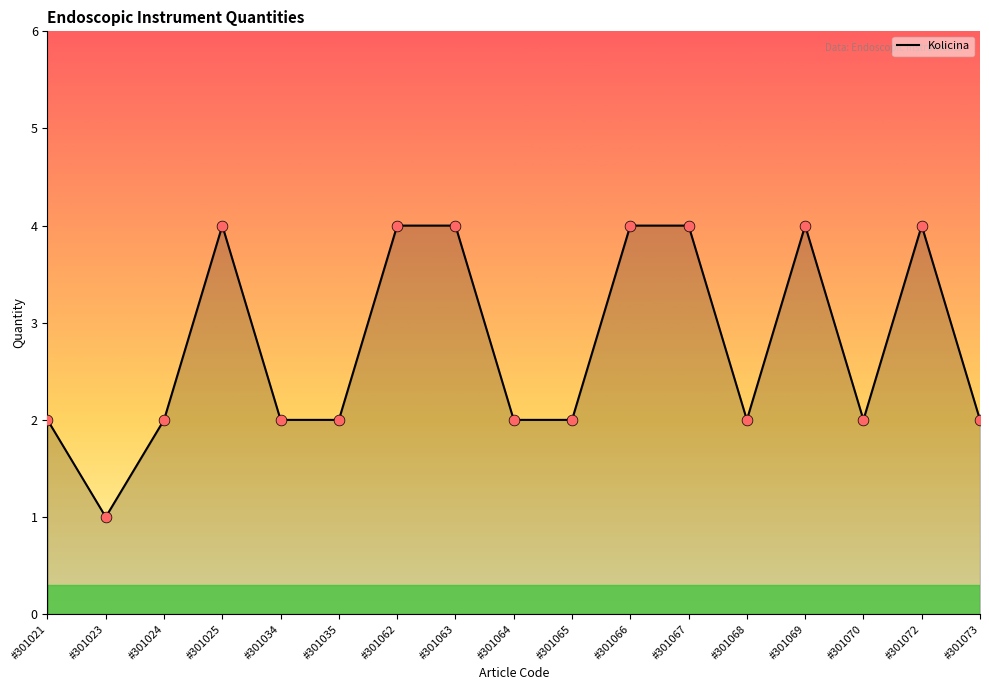

At how many categories does at least one series exceed 2?

7